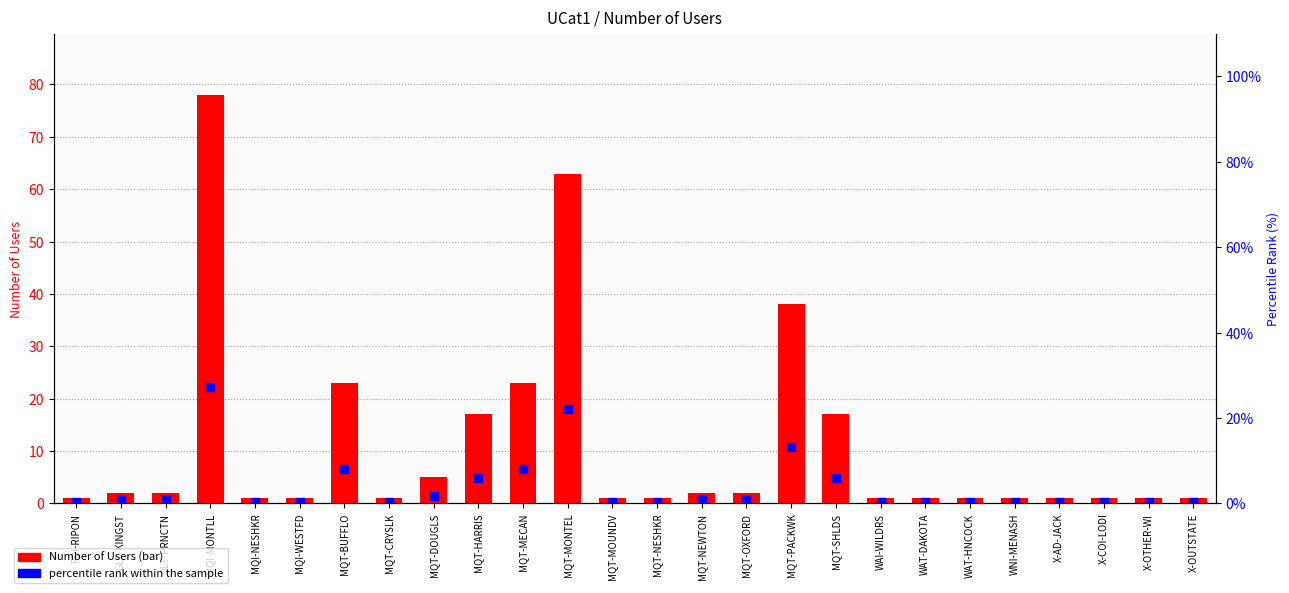

Is the value of percentile rank within the sample at WNI-MENASH greater than the value of Number of Users at GLT-PRNCTN?

No